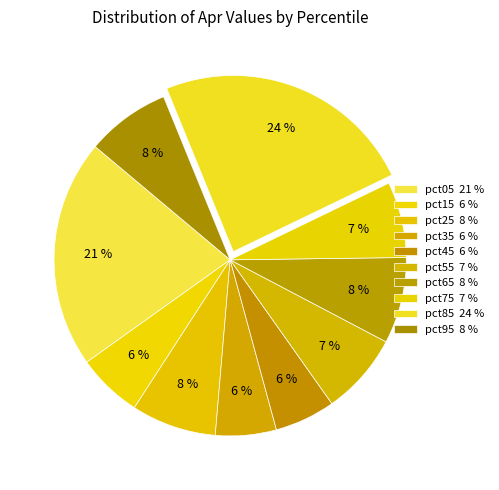

How many segments does this pie chart have?

10